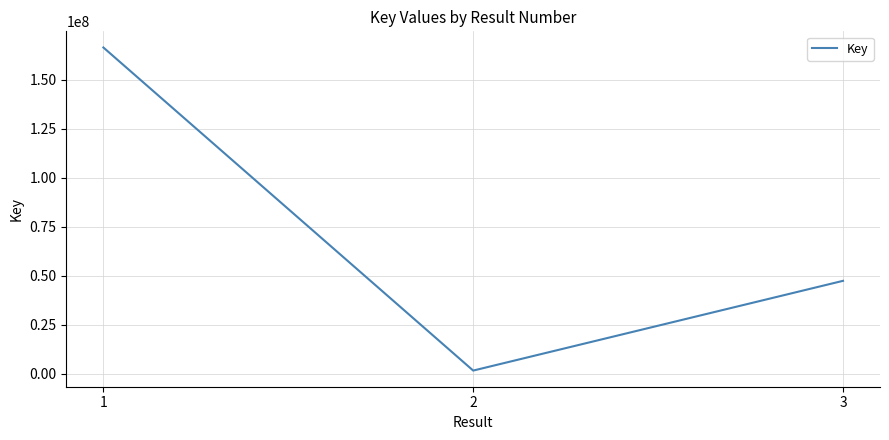

How many categories are shown in the chart?

3